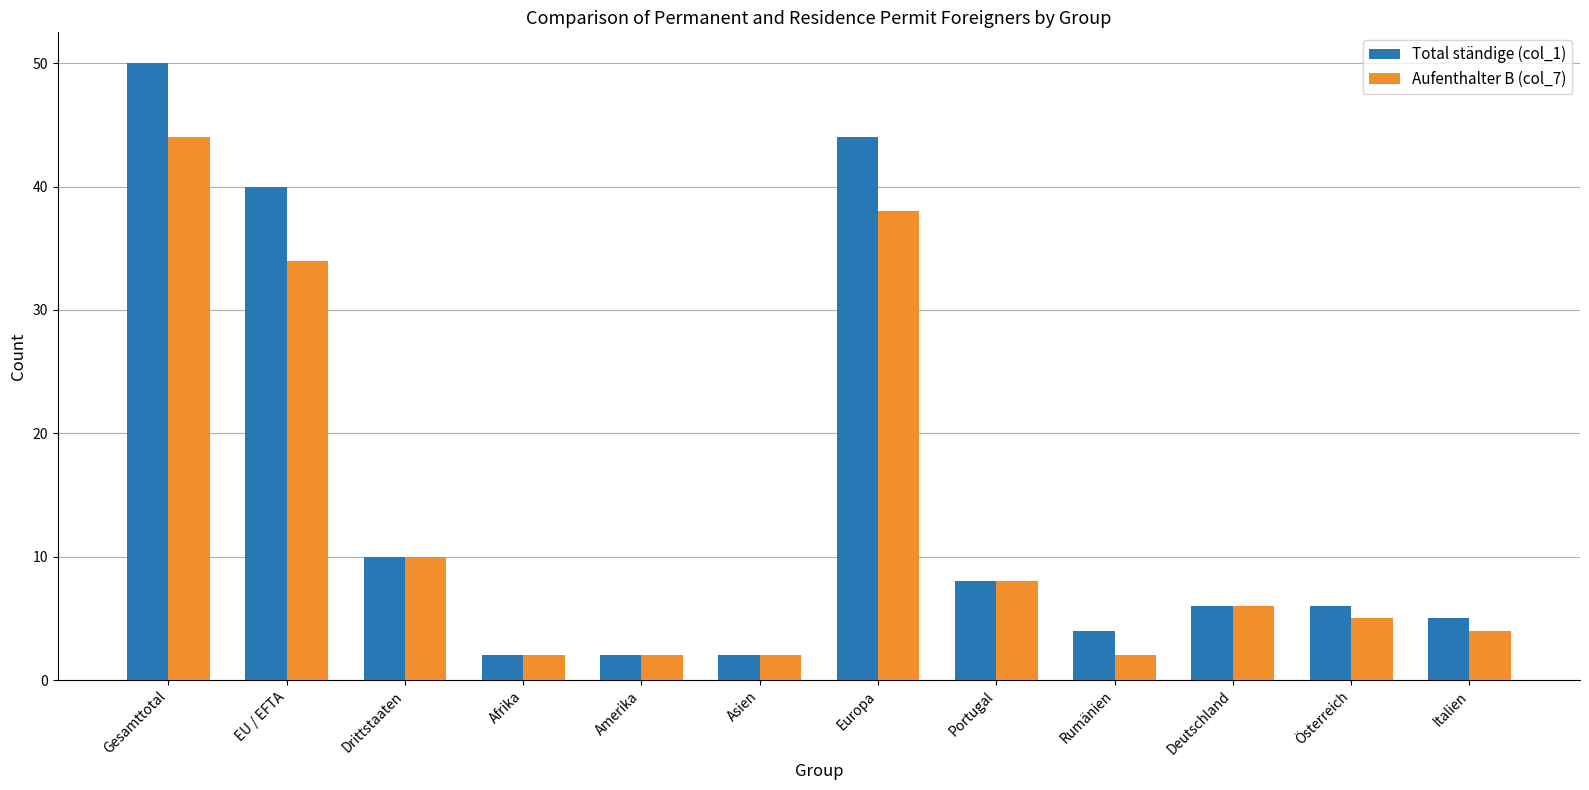

What is the average value of the Total ständige (col_1) series?

15